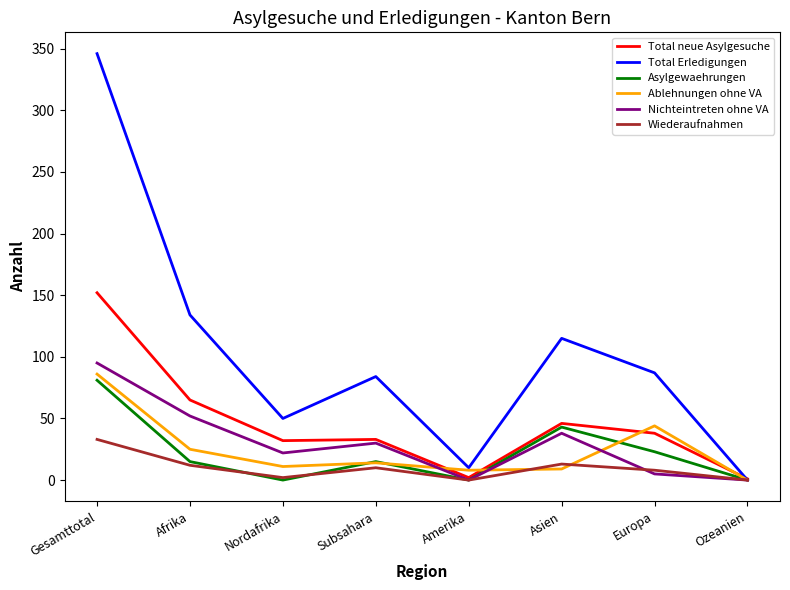

What is the total value across all series at Gesamttotal?

793